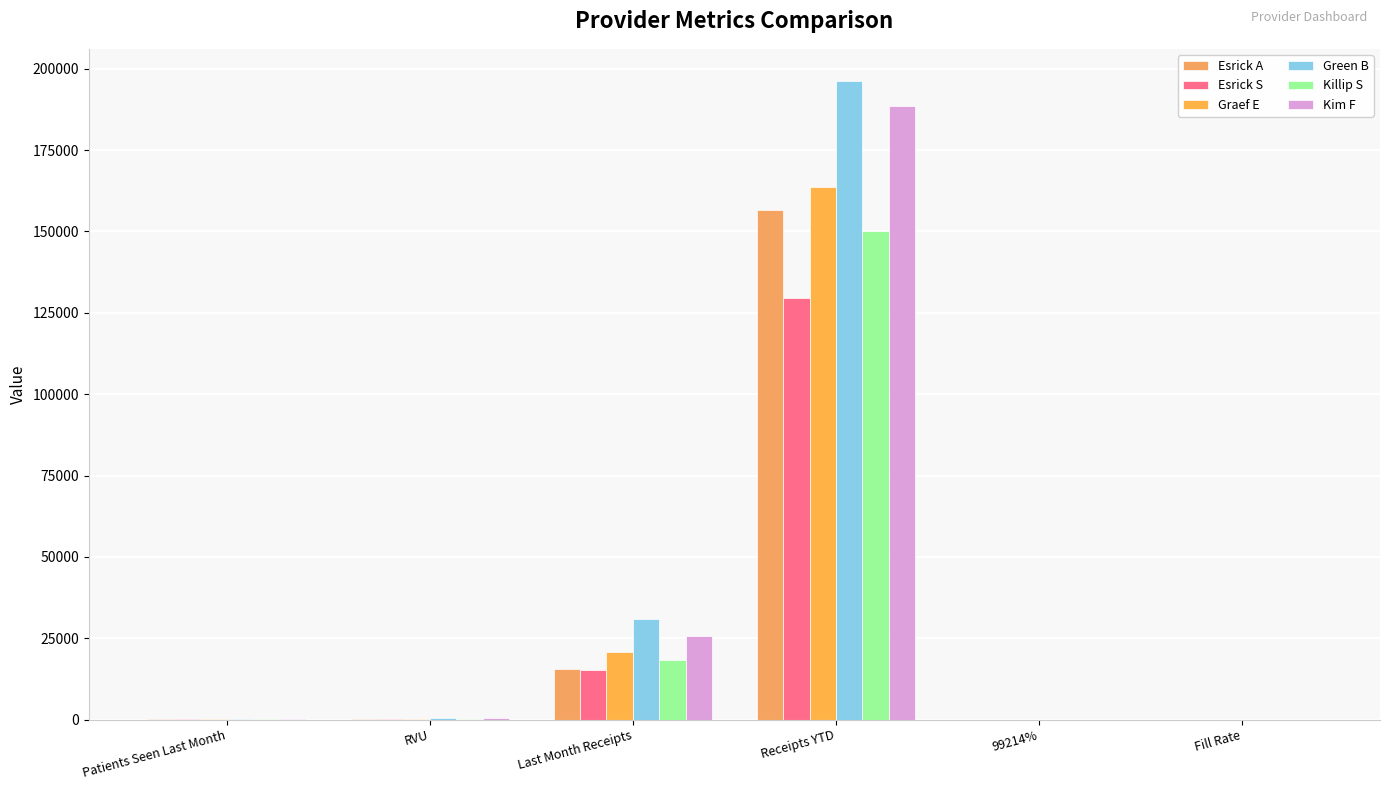

Reading left to right, transcribe all the data shown in this chart.

Esrick A: Patients Seen Last Month=172.0	RVU=174.9	Last Month Receipts=15646.1	Receipts YTD=156458.9	99214%=0.1	Fill Rate=0.9
Esrick S: Patients Seen Last Month=139.0	RVU=158.6	Last Month Receipts=15261.5	Receipts YTD=129542.7	99214%=0.3	Fill Rate=0.9
Graef E: Patients Seen Last Month=224.0	RVU=303.6	Last Month Receipts=20932.3	Receipts YTD=163800.1	99214%=0.3	Fill Rate=0.8
Green B: Patients Seen Last Month=331.0	RVU=467.4	Last Month Receipts=31050.0	Receipts YTD=196287.7	99214%=0.4	Fill Rate=0.9
Killip S: Patients Seen Last Month=189.0	RVU=278.2	Last Month Receipts=18212.8	Receipts YTD=150026.7	99214%=0.4	Fill Rate=0.7
Kim F: Patients Seen Last Month=224.0	RVU=352.9	Last Month Receipts=25706.4	Receipts YTD=188651.0	99214%=0.6	Fill Rate=0.8